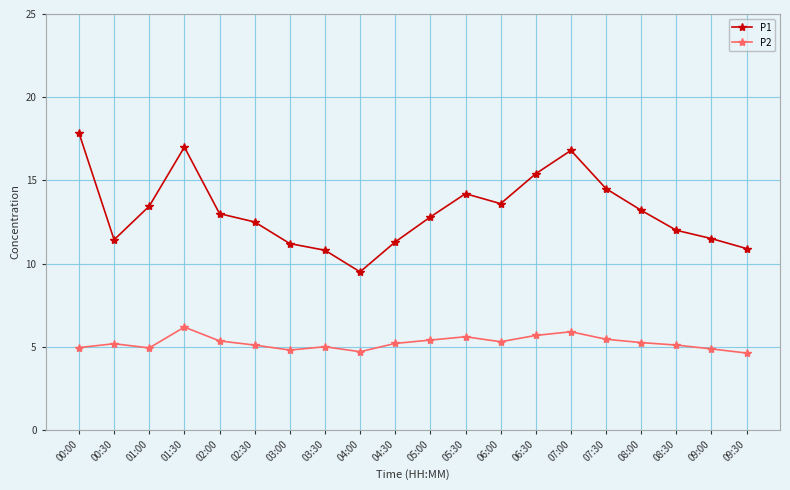

What is the difference between the highest and lowest values at 04:00?

4.8